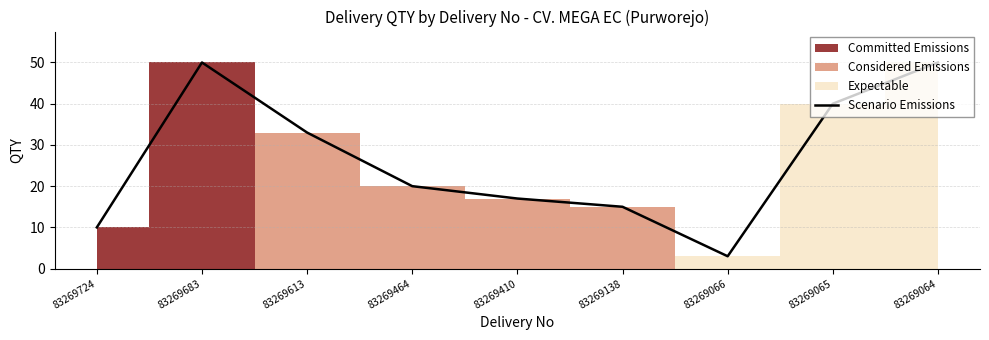

Where is the first local minimum?

83269066